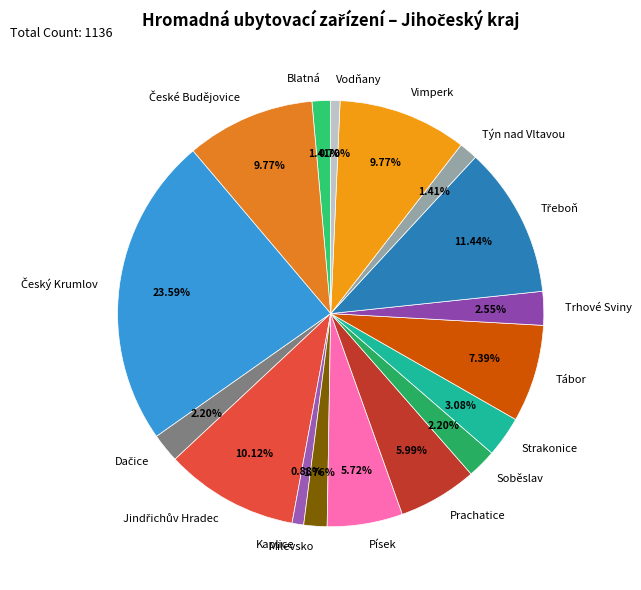

How many slices are in this pie chart?

17